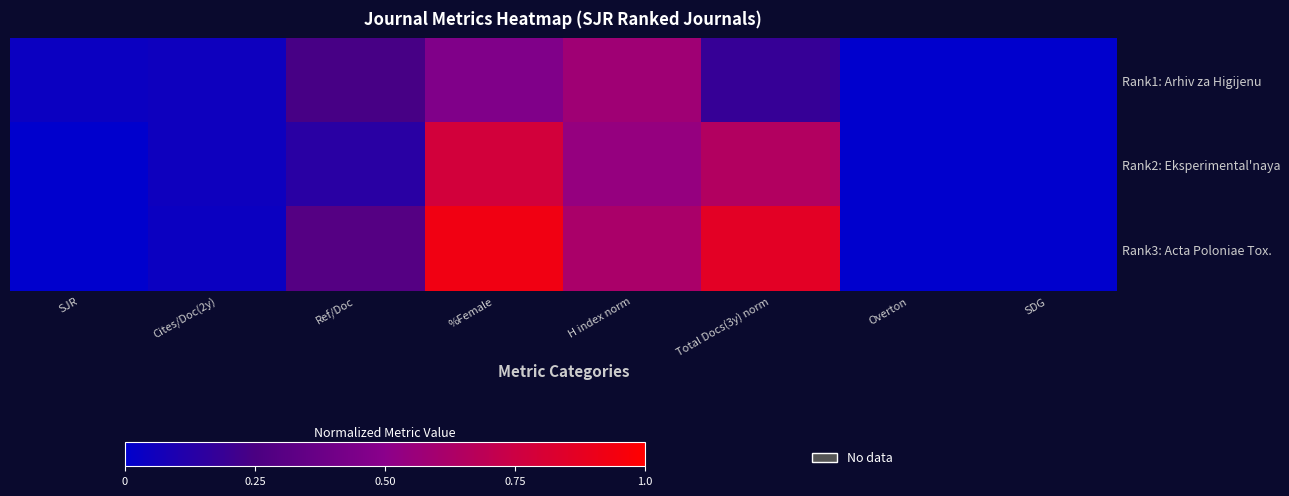

At how many categories does at least one series exceed 0?

6